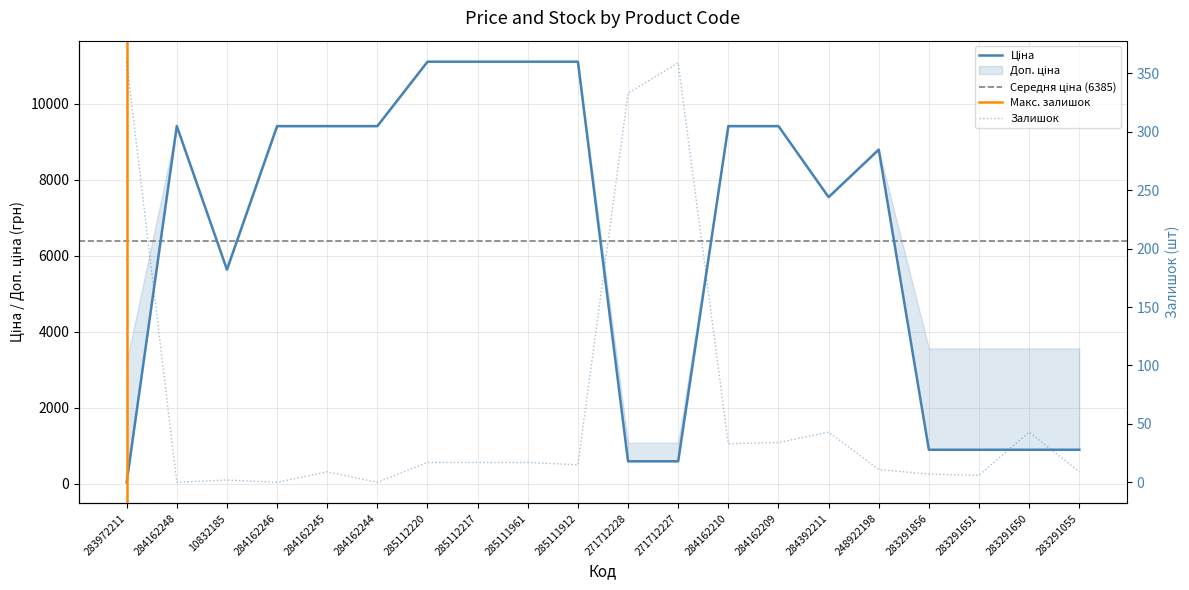

Reading right to left, transcribe all the data shown in this chart.

Ціна: 283291055=889.9	283291650=889.9	283291651=889.9	283291856=889.9	248922198=8797.6	284392211=7545.9	284162209=9416.9	284162210=9416.9	271712227=586.0	271712228=586.0	285111912=11113.6	285111961=11113.6	285112217=11113.6	285112220=11113.6	284162244=9416.9	284162245=9416.9	284162246=9416.9	10832185=5636.0	284162248=9416.9	283972211=32.0
Залишок: 283291055=9.0	283291650=43.0	283291651=6.0	283291856=7.0	248922198=11.0	284392211=43.0	284162209=34.0	284162210=33.0	271712227=359.0	271712228=333.0	285111912=15.0	285111961=17.0	285112217=17.0	285112220=17.0	284162244=0.0	284162245=9.0	284162246=0.0	10832185=2.0	284162248=0.0	283972211=360.0